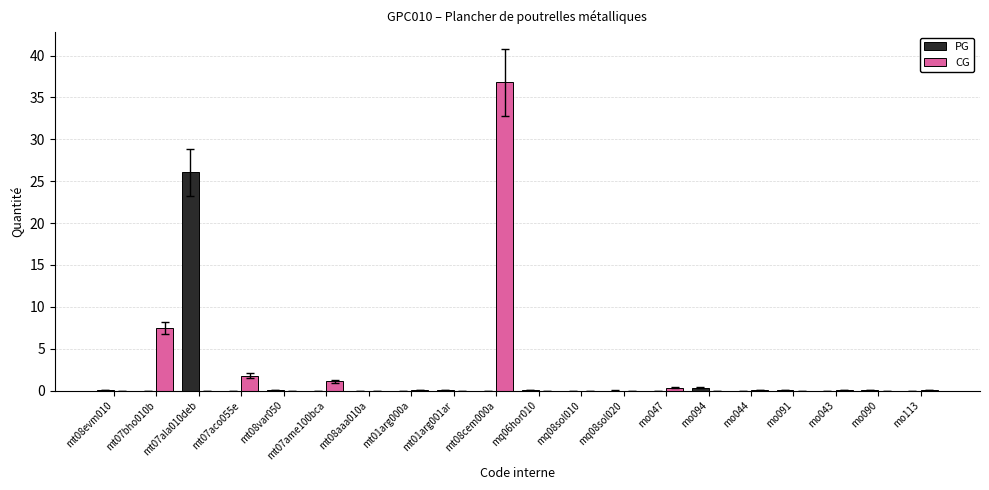

Where is CG nearest to the value 18?

mt07bho010b